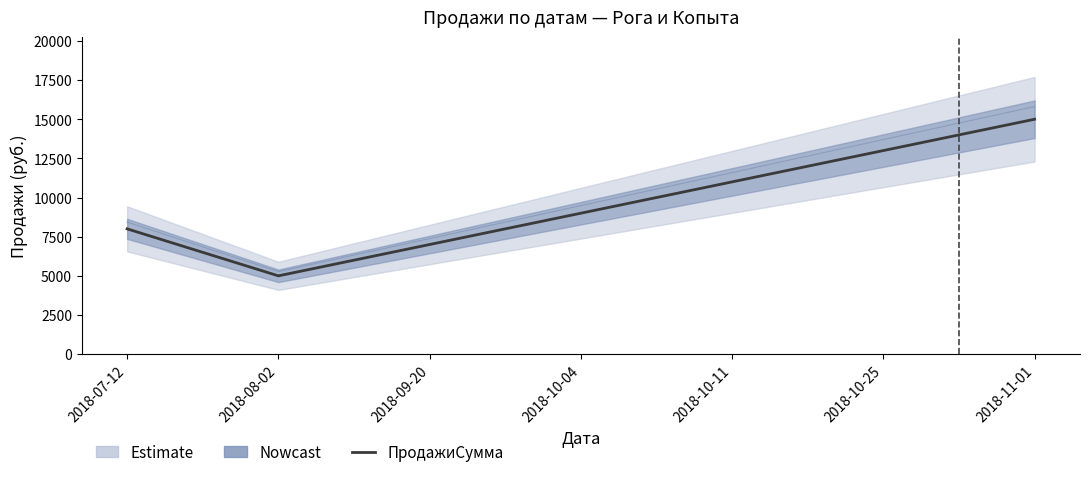

What is the maximum value shown in the chart?

15000